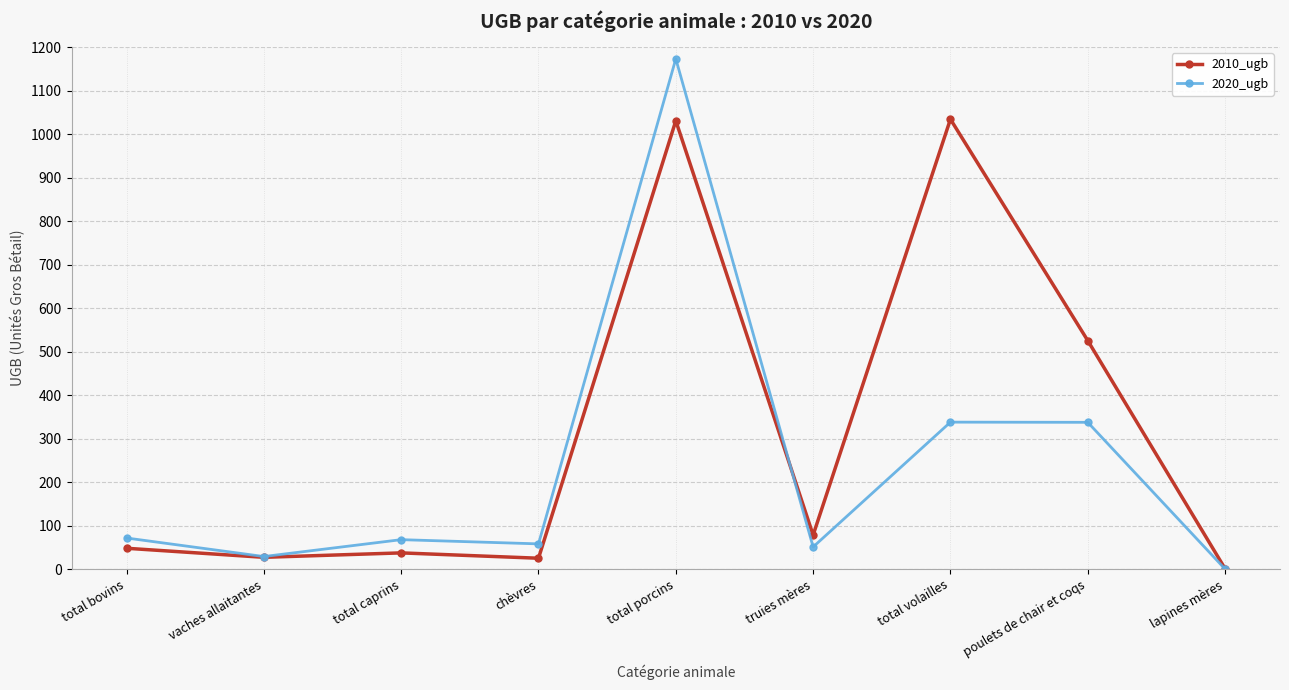

At which category does 2020_ugb reach its first local valley?

vaches allaitantes